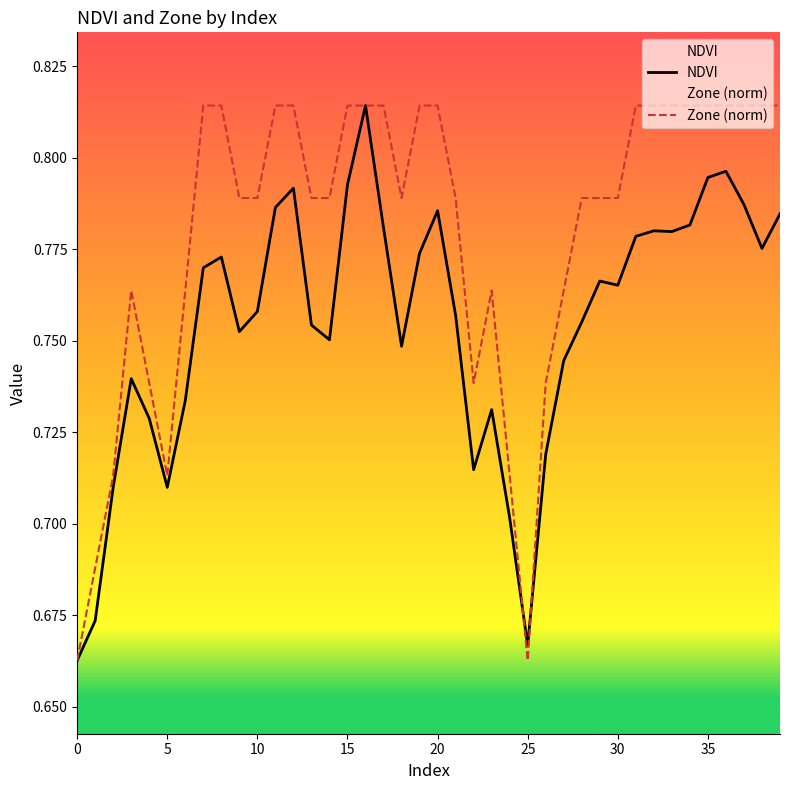

Reading left to right, what are all the values shown in this chart?

NDVI: 0=0.7	1=0.7	2=0.7	3=0.7	4=0.7	5=0.7	6=0.7	7=0.8	8=0.8	9=0.8	10=0.8	11=0.8	12=0.8	13=0.8	14=0.8	15=0.8	16=0.8	17=0.8	18=0.7	19=0.8	20=0.8	21=0.8	22=0.7	23=0.7	24=0.7	25=0.7	26=0.7	27=0.7	28=0.8	29=0.8	30=0.8	31=0.8	32=0.8	33=0.8	34=0.8	35=0.8	36=0.8	37=0.8	38=0.8	39=0.8
Zone: 0=0.7	1=0.7	2=0.7	3=0.8	4=0.7	5=0.7	6=0.8	7=0.8	8=0.8	9=0.8	10=0.8	11=0.8	12=0.8	13=0.8	14=0.8	15=0.8	16=0.8	17=0.8	18=0.8	19=0.8	20=0.8	21=0.8	22=0.7	23=0.8	24=0.7	25=0.7	26=0.7	27=0.8	28=0.8	29=0.8	30=0.8	31=0.8	32=0.8	33=0.8	34=0.8	35=0.8	36=0.8	37=0.8	38=0.8	39=0.8